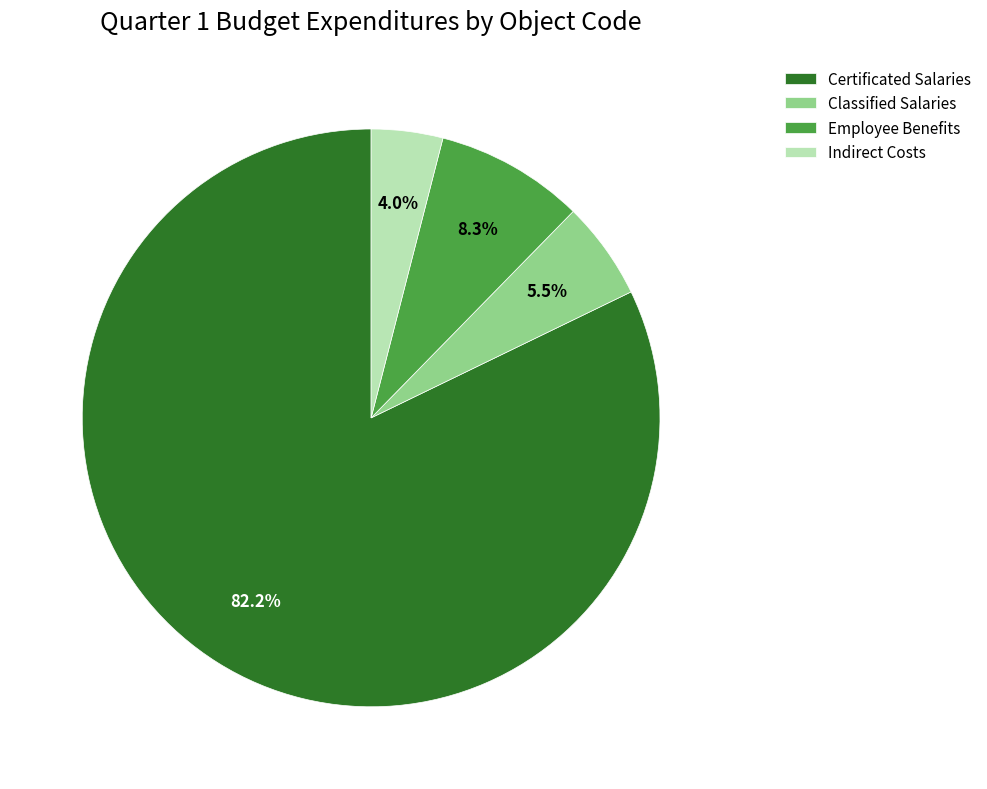

To the nearest percent, what percentage of the pie is Certificated Salaries?

82%